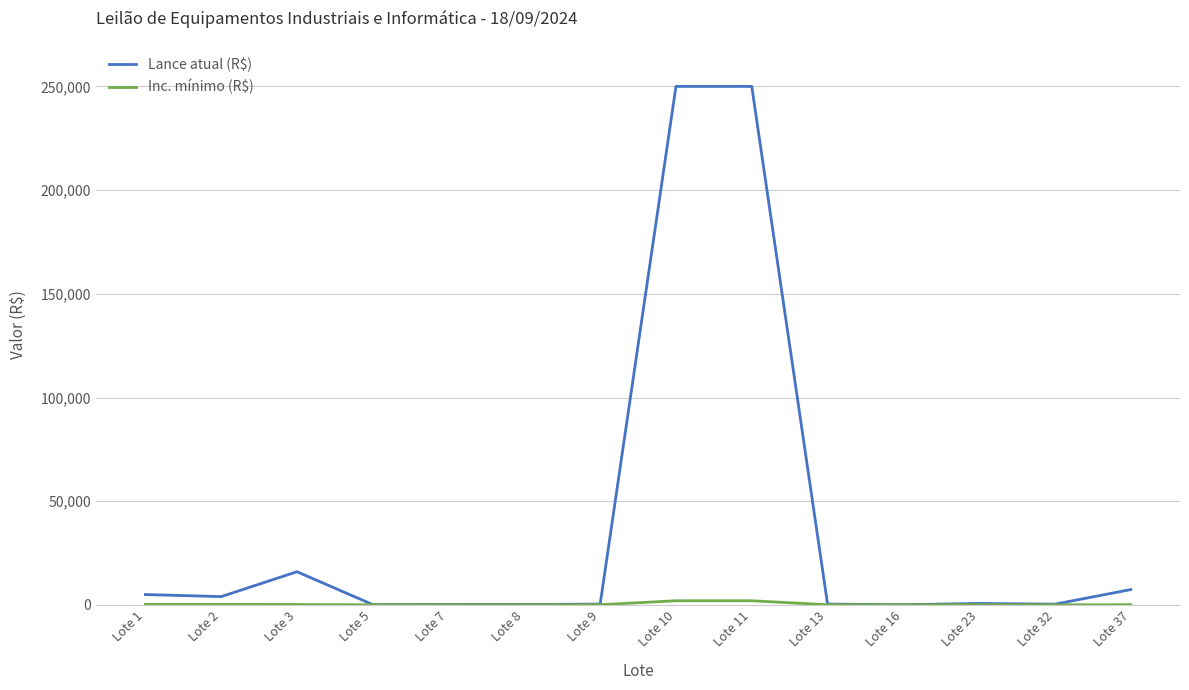

True or false: Lance atual (R$) has a value of 350 at Lote 32.

True